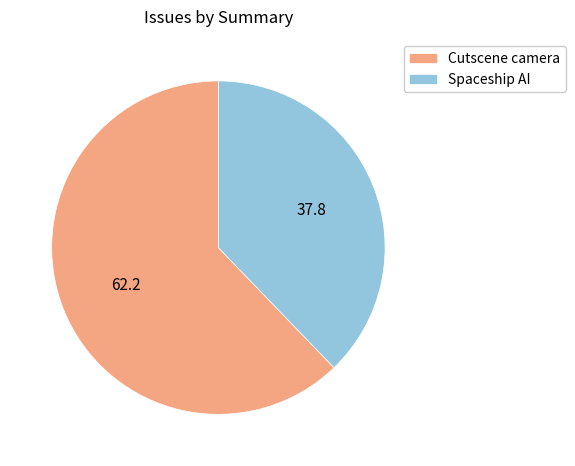

True or false: Spaceship AI accounts for 38% of the total.

True